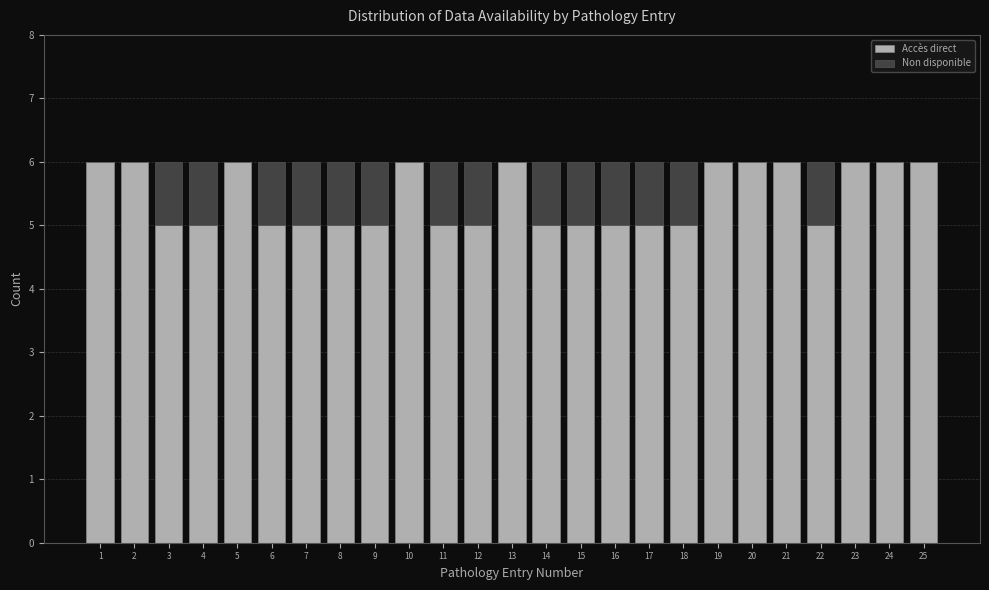

What is the total value across all series at 21?

6